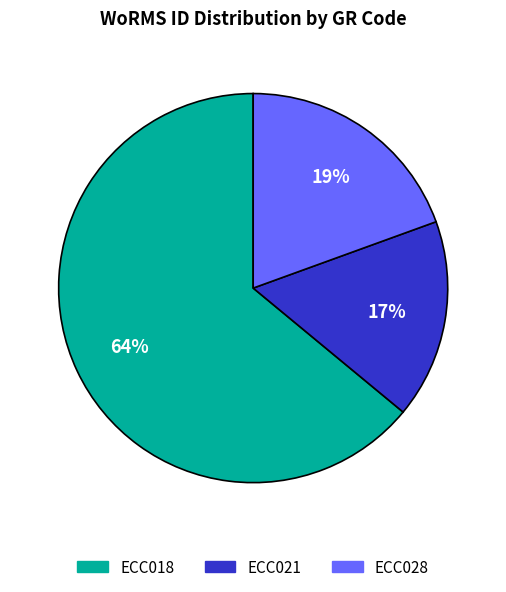

Do ECC018 and ECC021 together represent more than half of the pie?

Yes